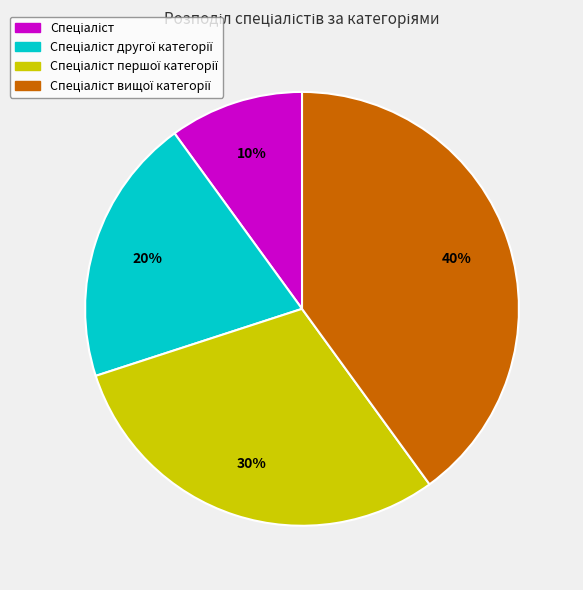

To the nearest percent, what is the difference between the largest and smallest slice percentages?

30%